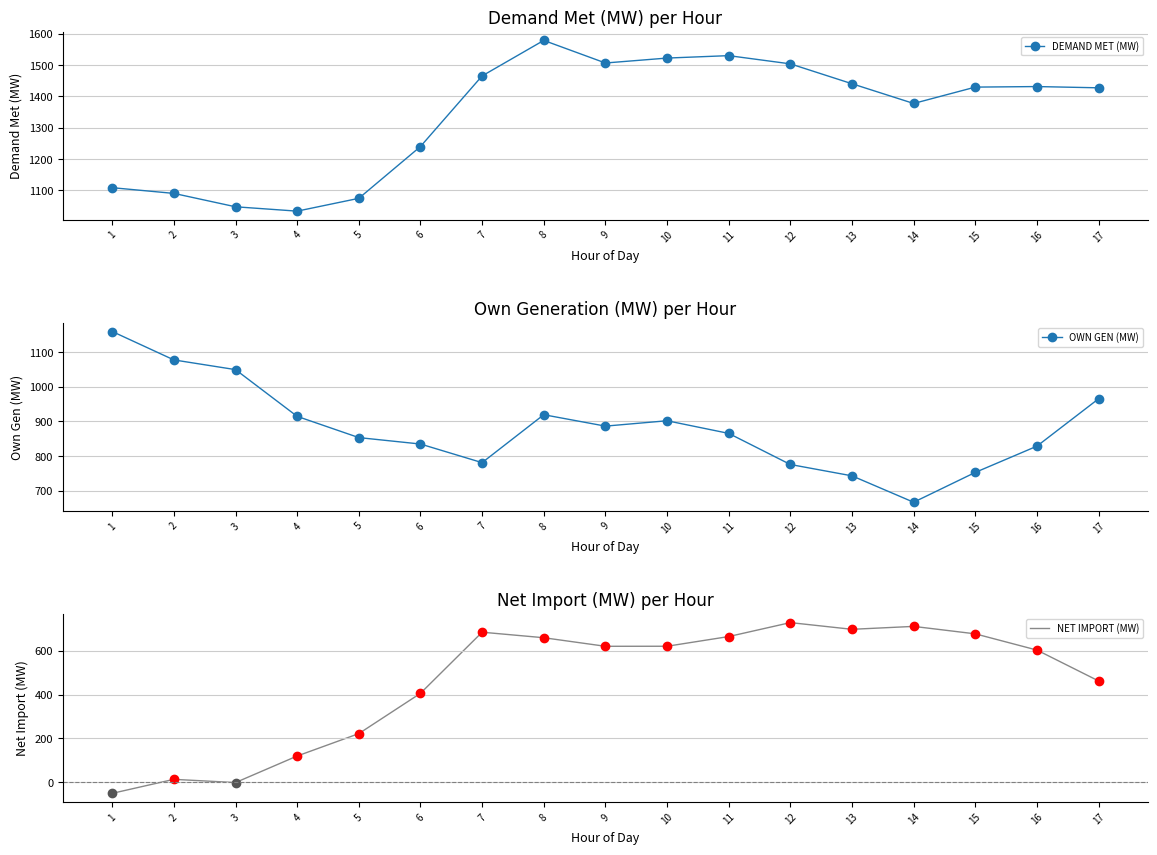

What are all the series names shown in the legend?

DEMAND MET (MW), OWN GEN (MW), NET IMPORT (MW)